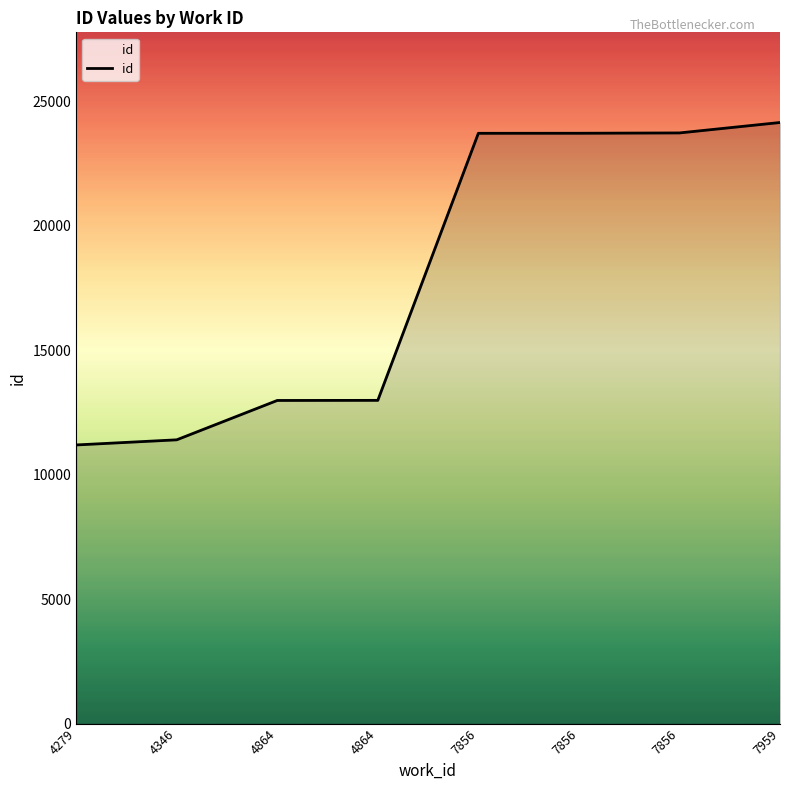

How many categories are shown in the chart?

8